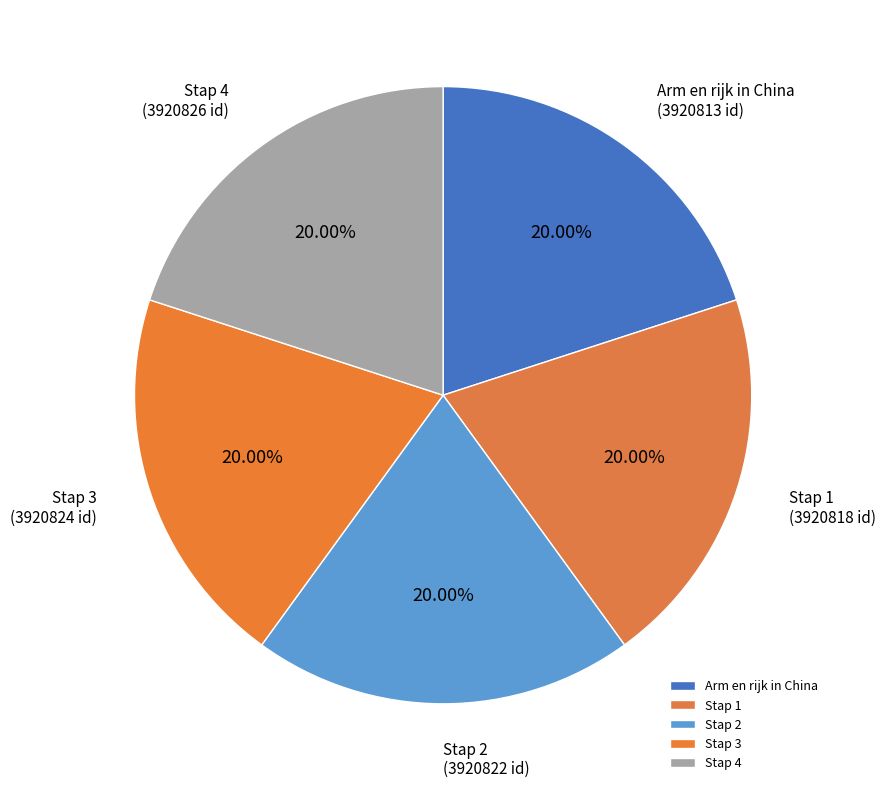

Approximately how many times larger is the value at Stap 4 compared to Stap 3?

1.0